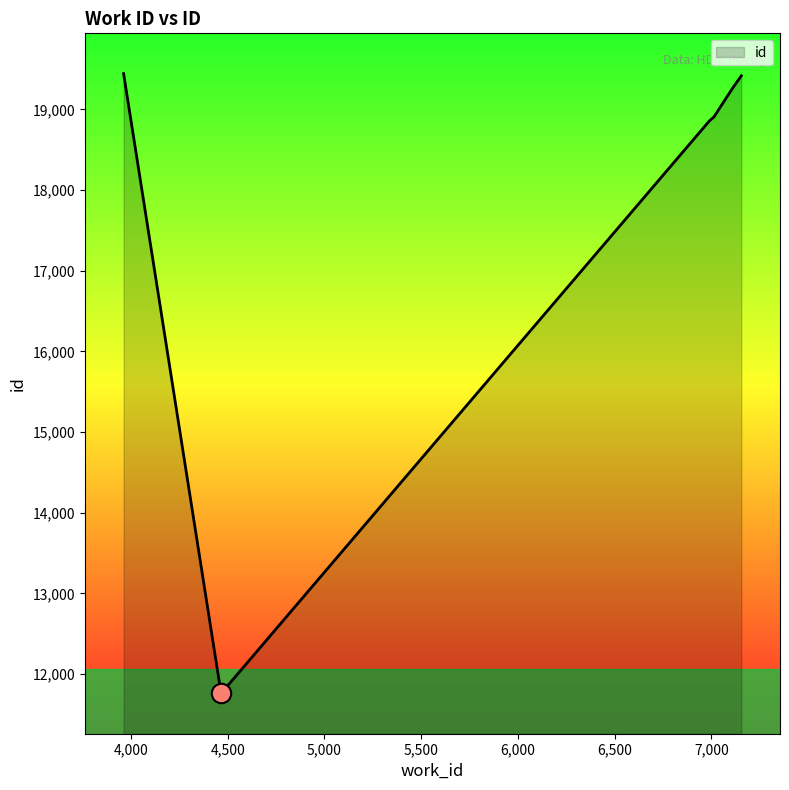

What is the label of the 8th point from the left?

7155